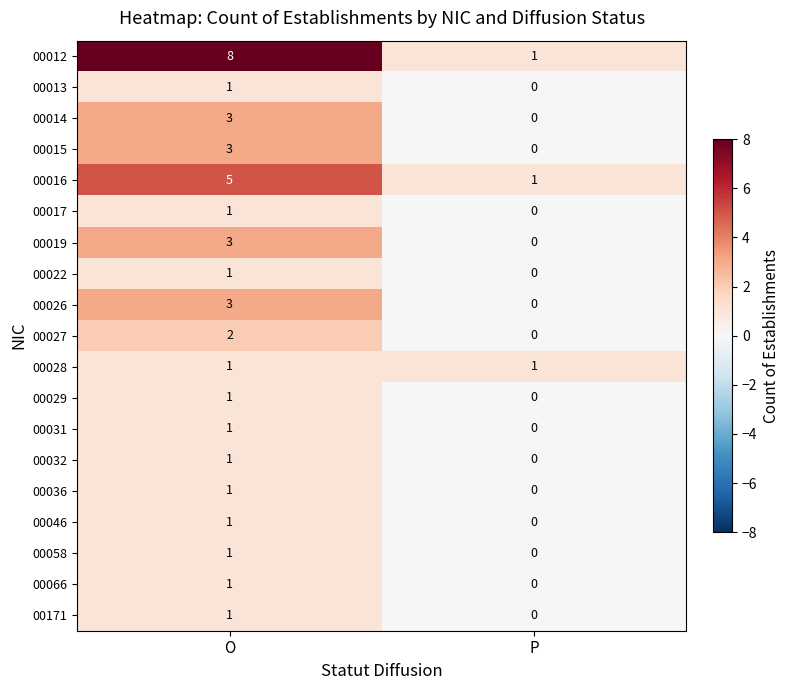

What is the greatest value displayed?

8